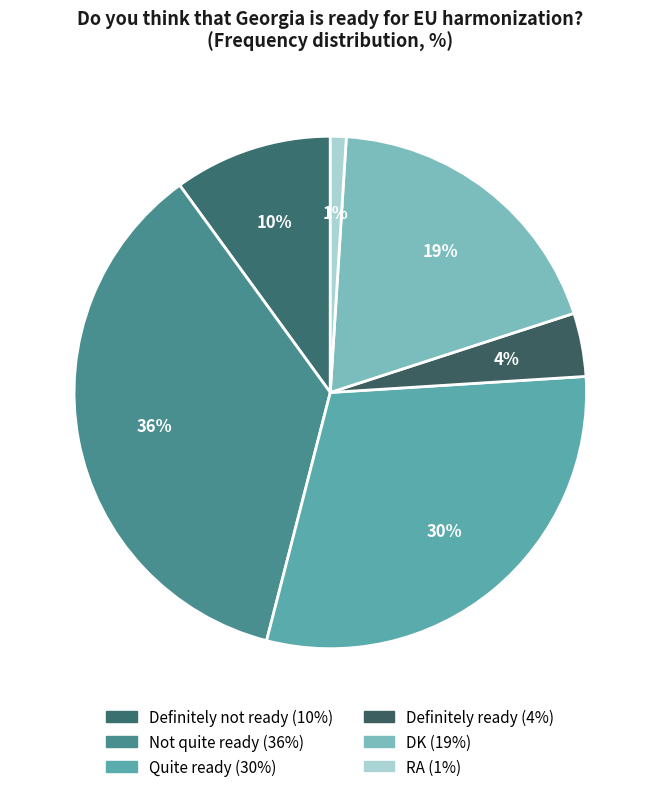

To the nearest percent, what percentage of the pie is Definitely ready?

4%